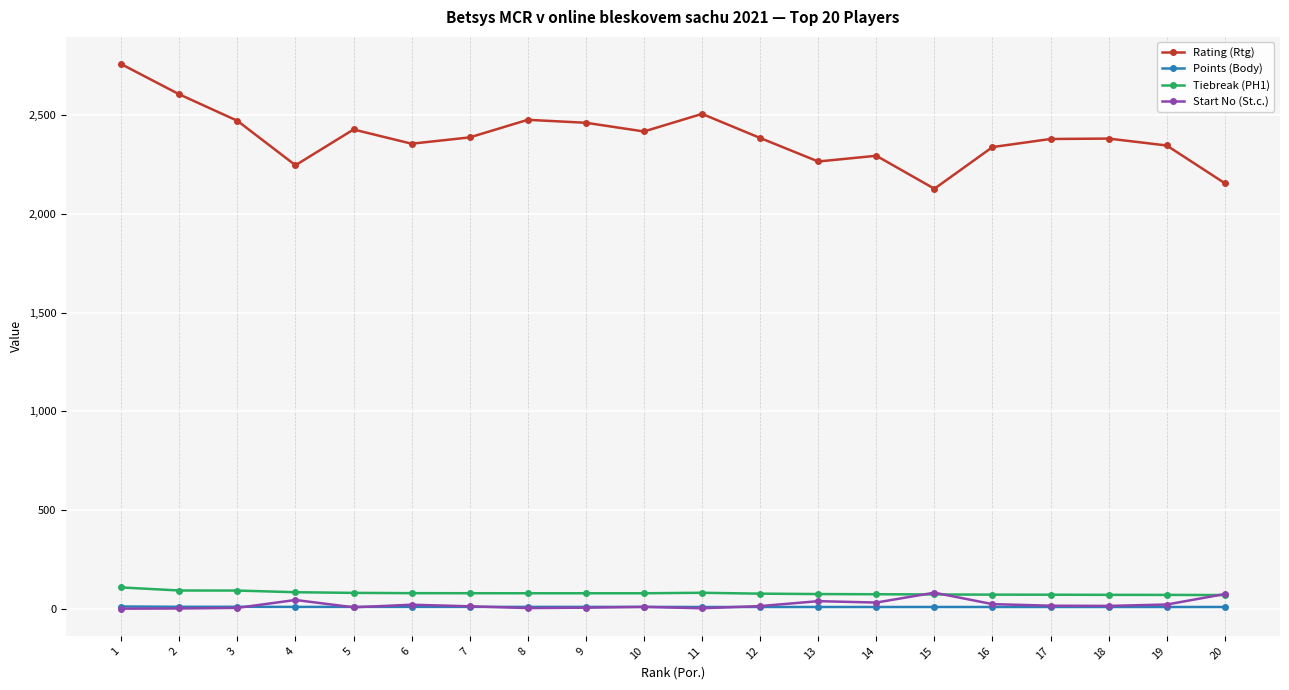

What is the maximum value for Rating (Rtg)?

2758.0